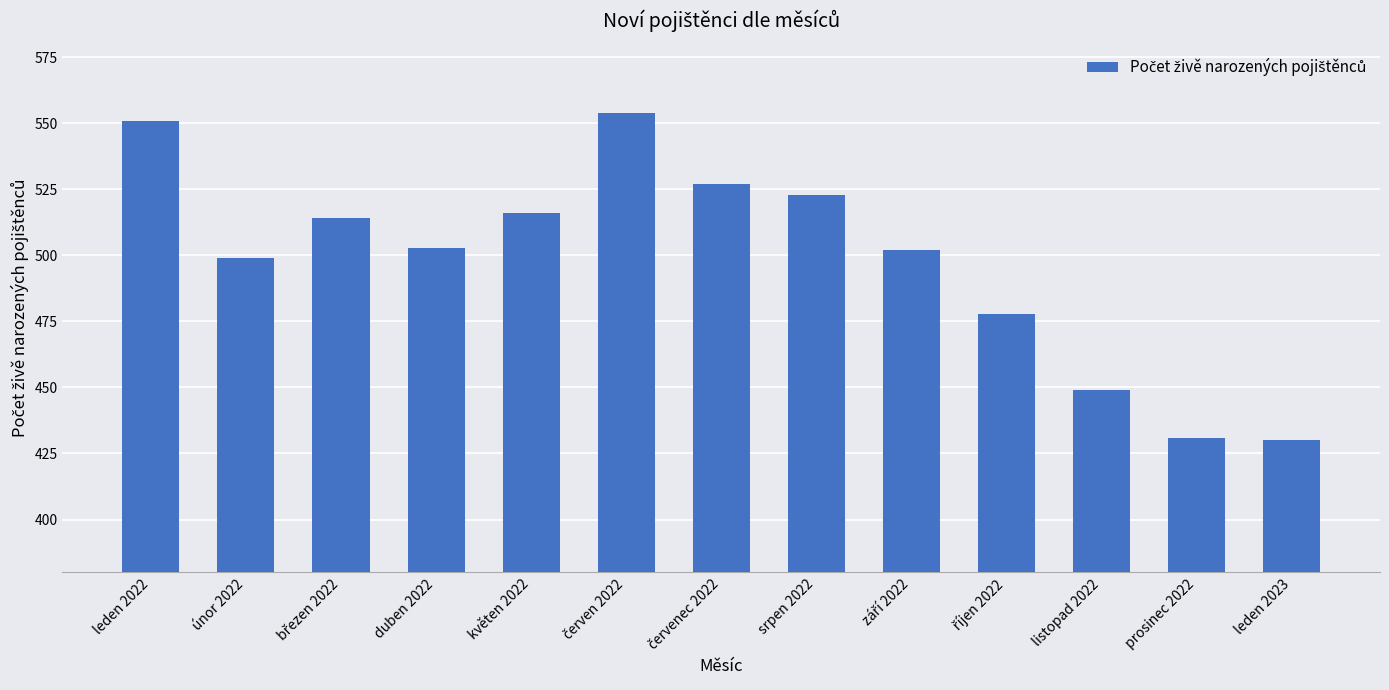

Where does the data first go above 503?

leden 2022